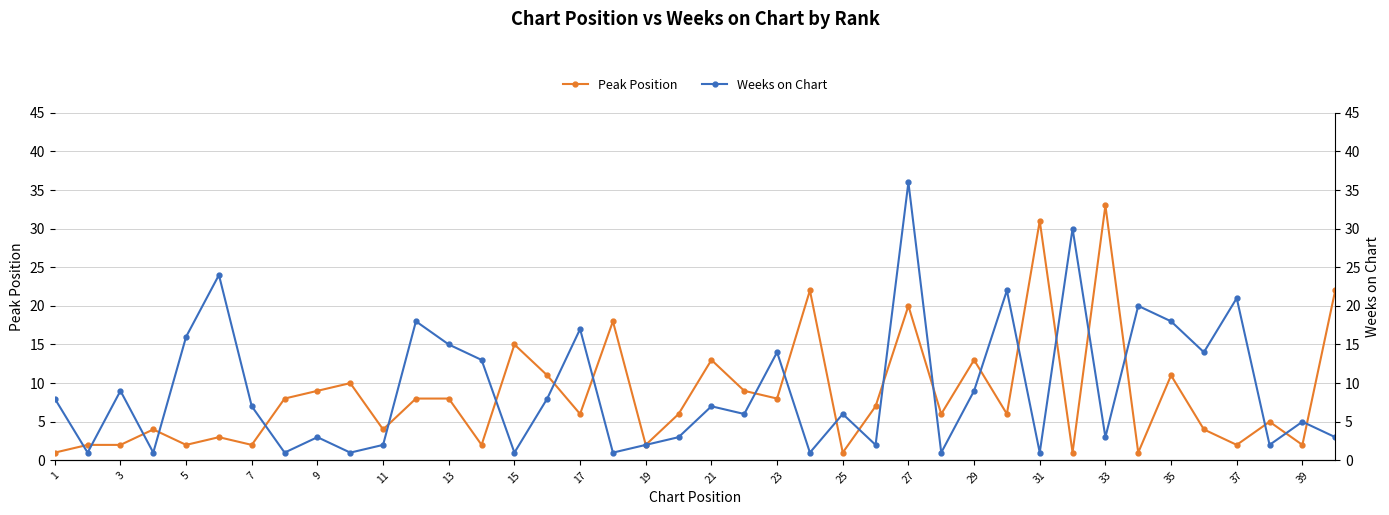

At which label does Peak Position reach its peak?

33